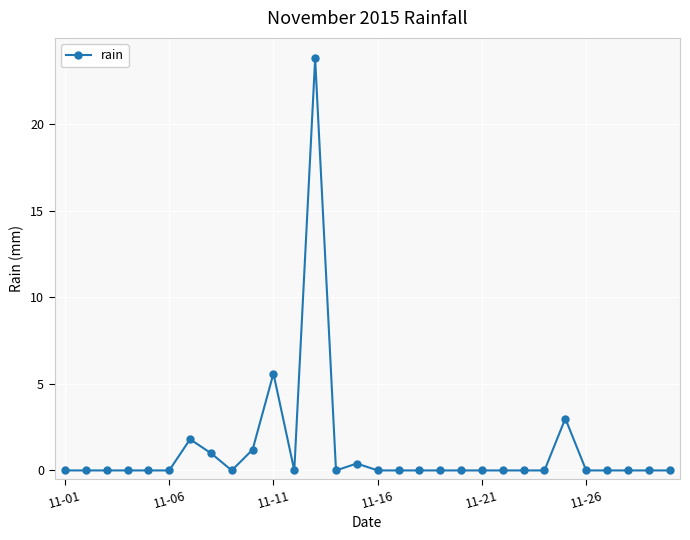

What is the sum of all values?

36.8